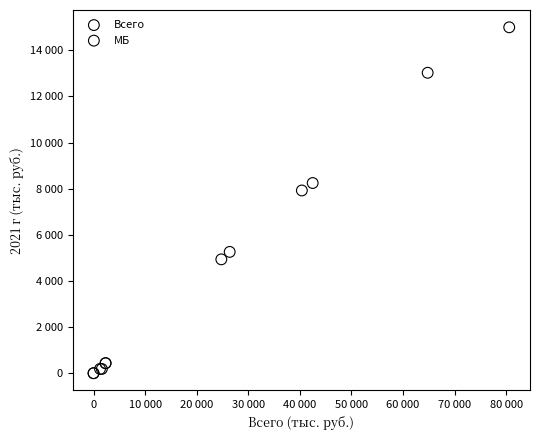

Which series has the widest spread of Y values?

Всего